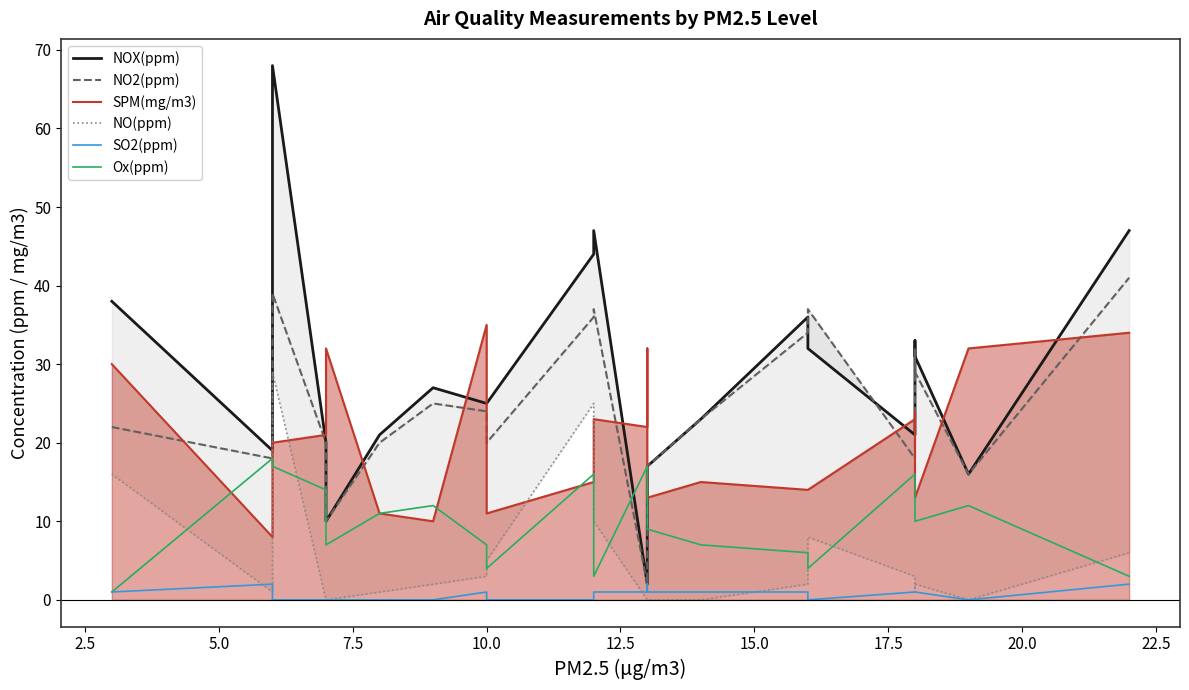

The NO(ppm) series shows 1 at 18. True or false?

True